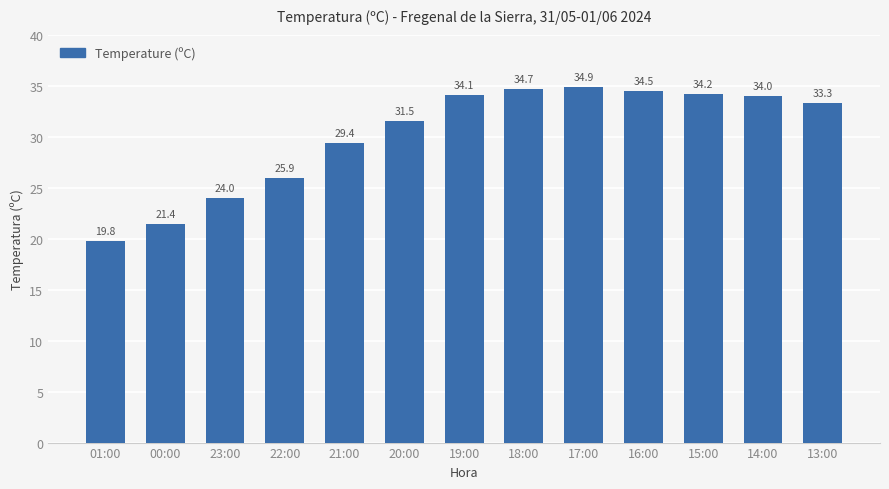

Where does the data first go above 33?

19:00